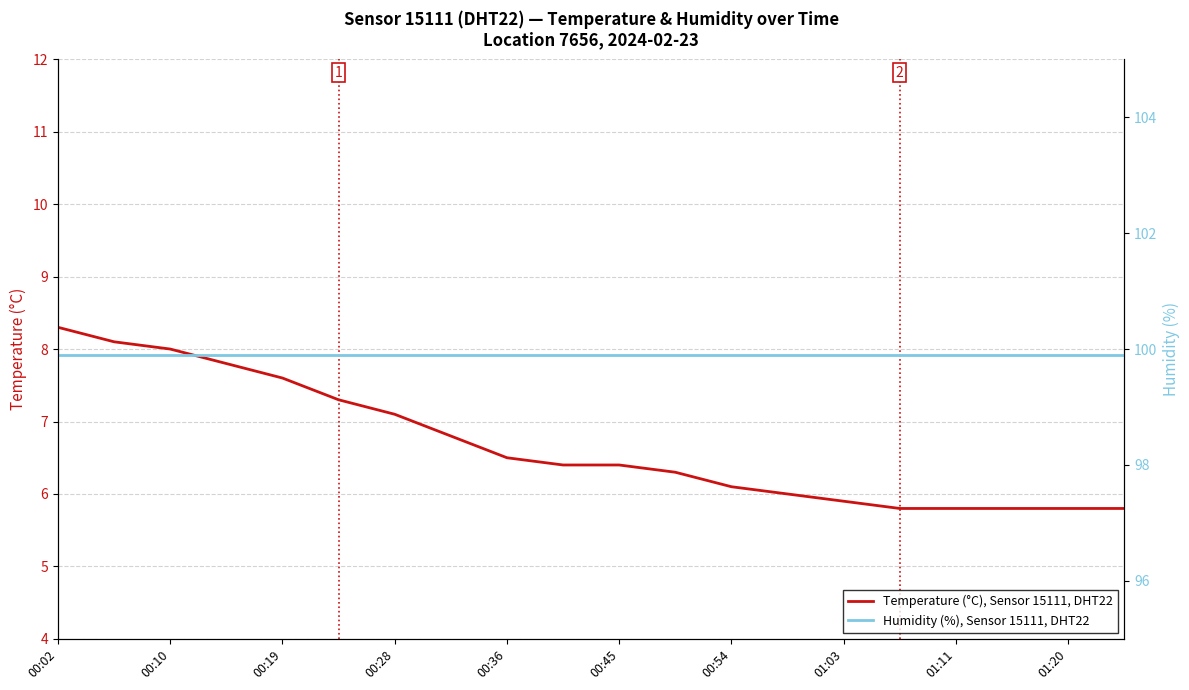

What is the difference between the maximum and minimum values in the Temperature (°C), Sensor 15111, DHT22 series?

2.5